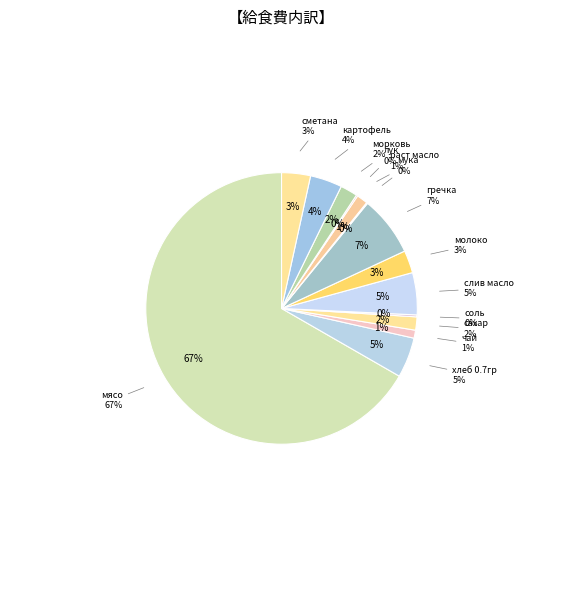

To the nearest percent, what is the difference between the мясо and сметана slice percentages?

63%